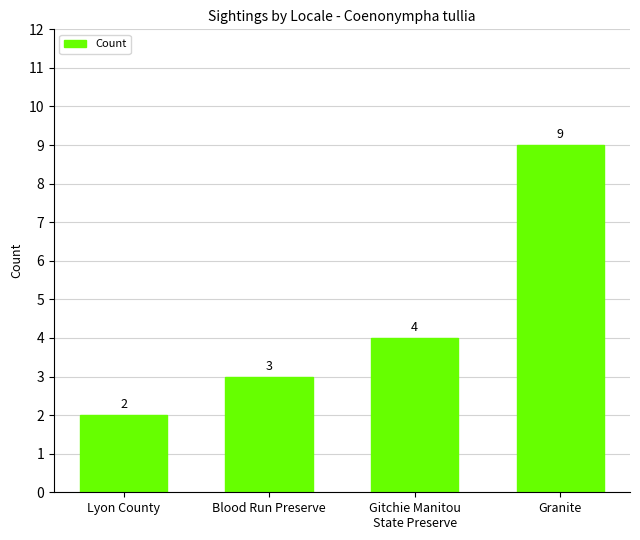

True or false: the data shows 2 at Lyon County.

True